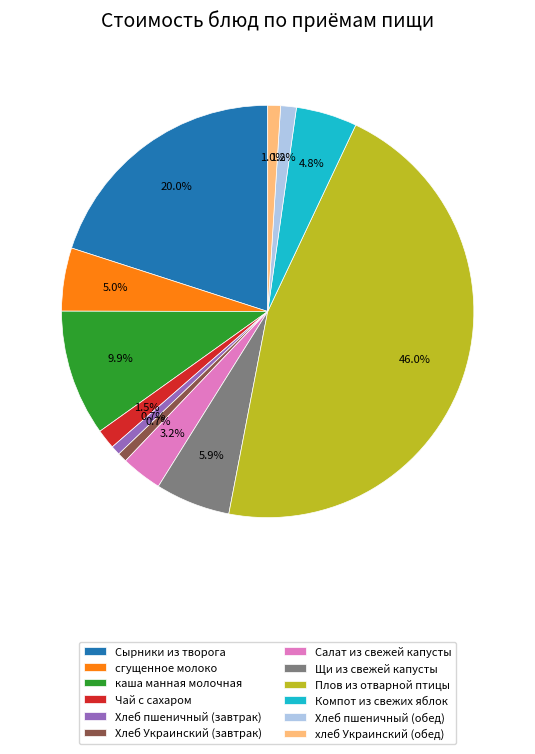

Is Хлеб Украинский (завтрак) the majority of the pie?

No